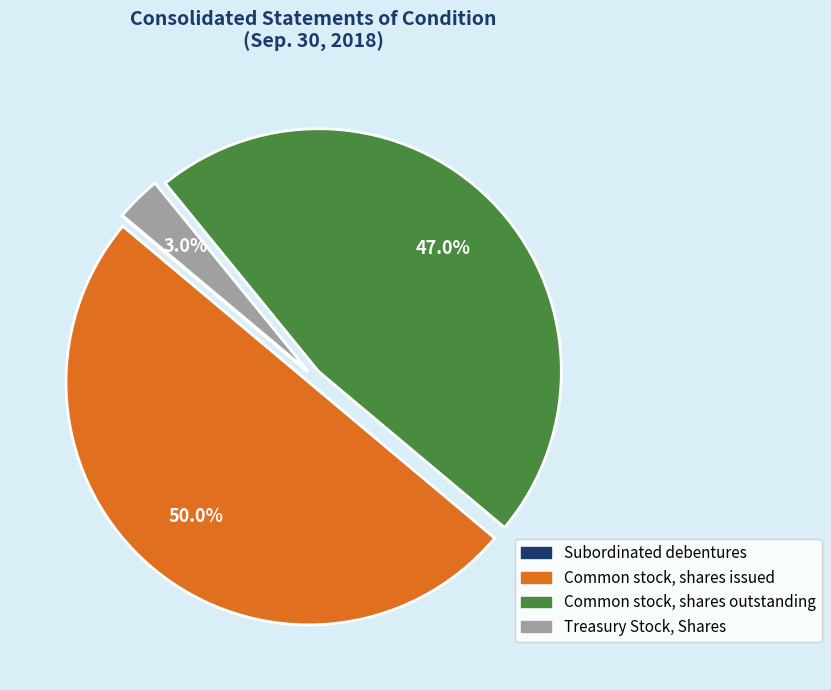

Do Treasury Stock, Shares and Common stock, shares issued together represent more than half of the pie?

Yes